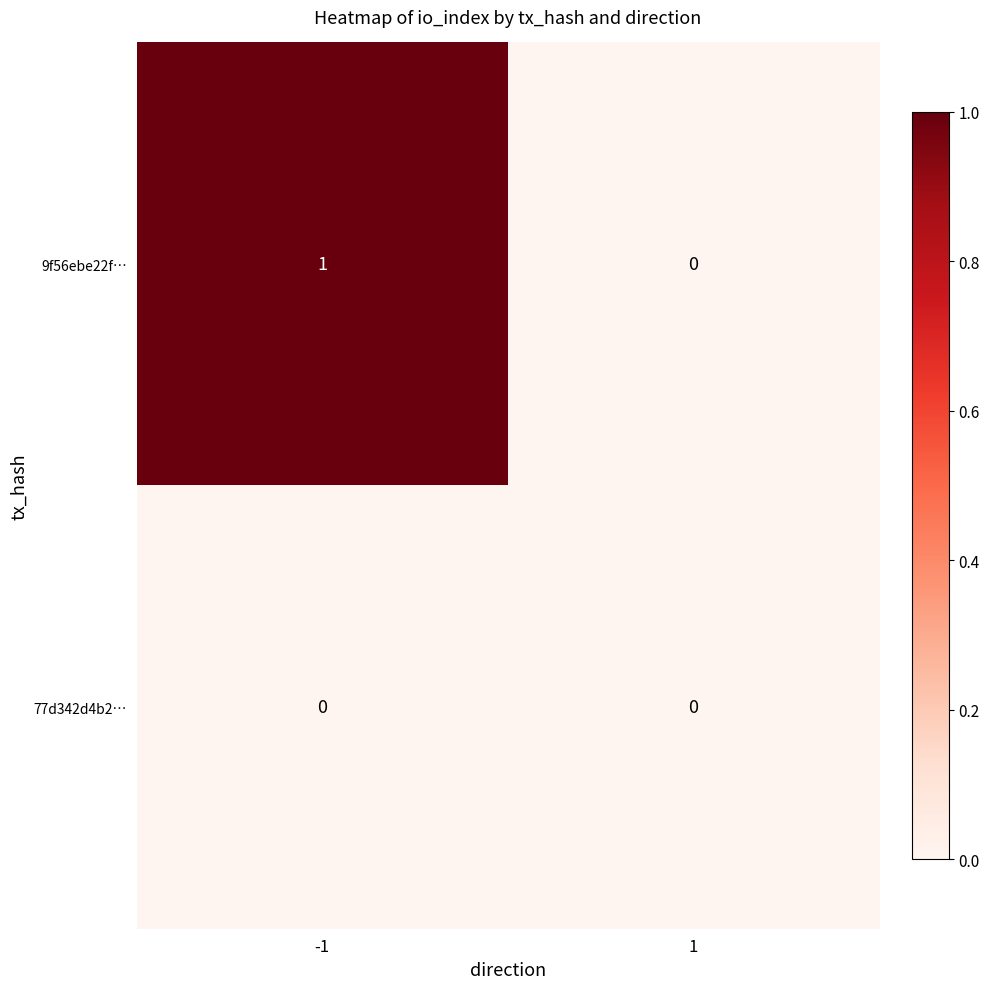

The value of 77d342d4b2… at 1 is 0. True or false?

True